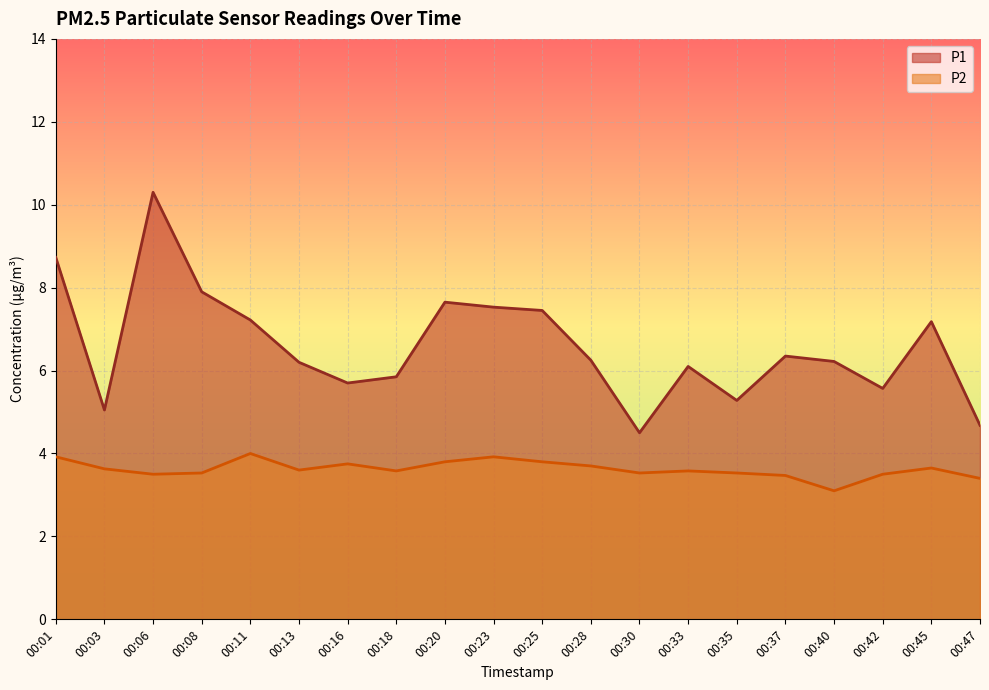

True or false: P2 and P1 cross at least once.

False